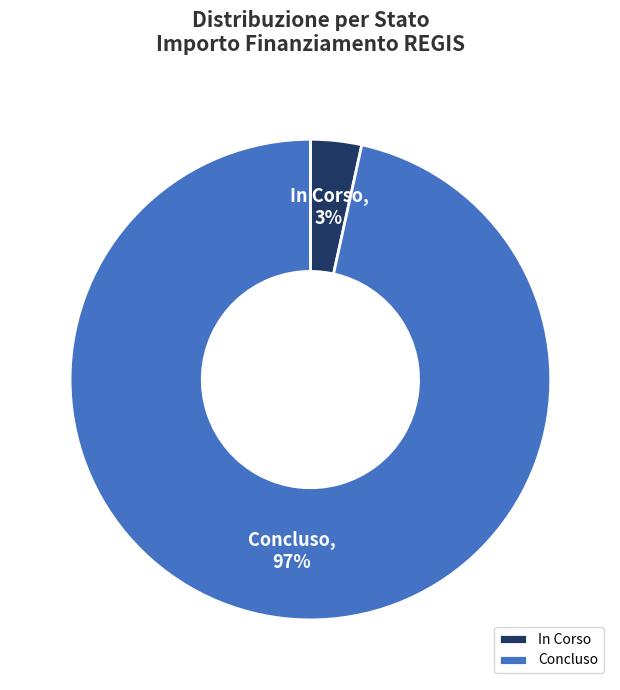

Which slice represents more than half of the pie?

Concluso